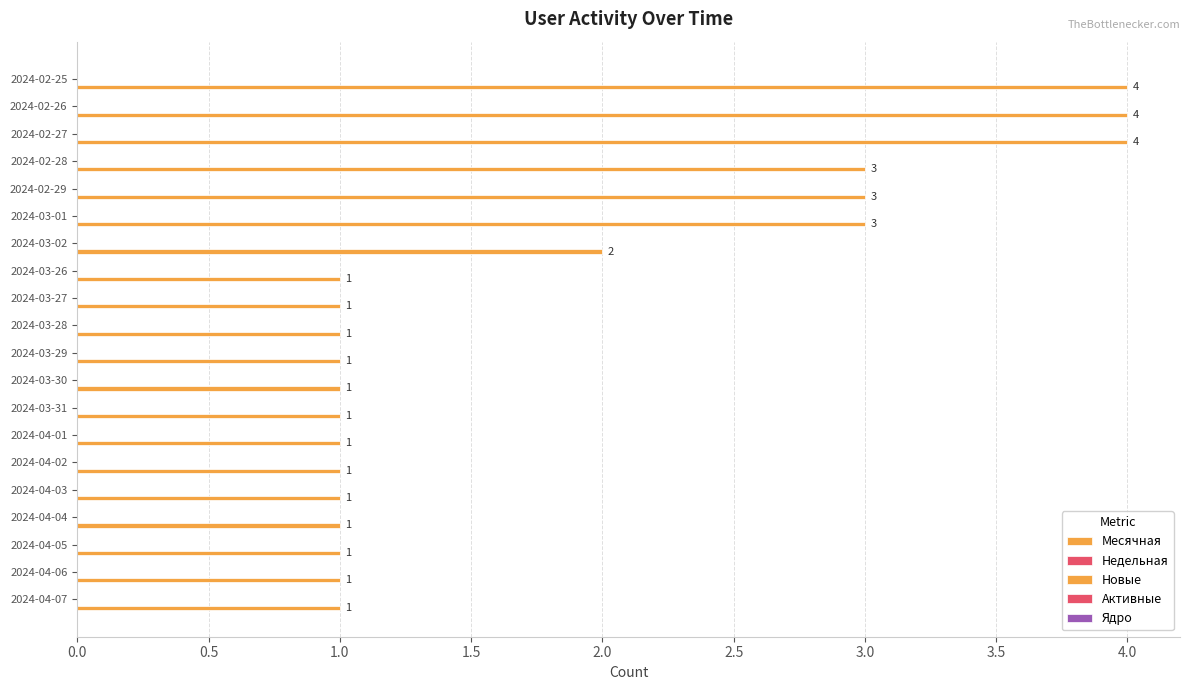

What is the greatest value displayed?

4